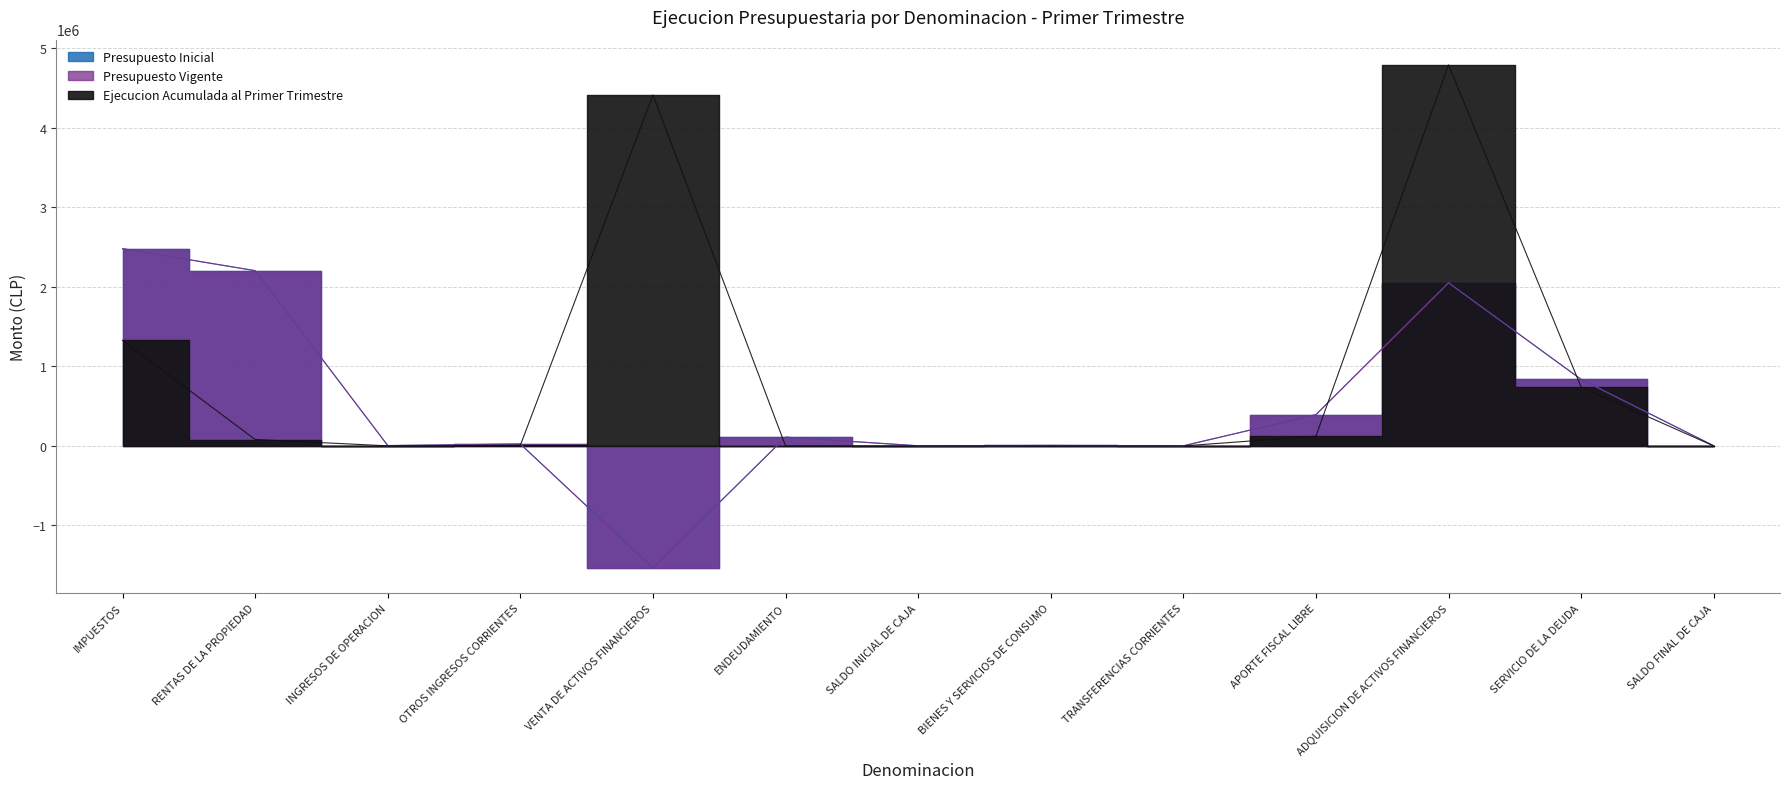

True or false: Presupuesto Inicial and Ejecucion Acumulada al Primer Trimestre cross at least once.

True